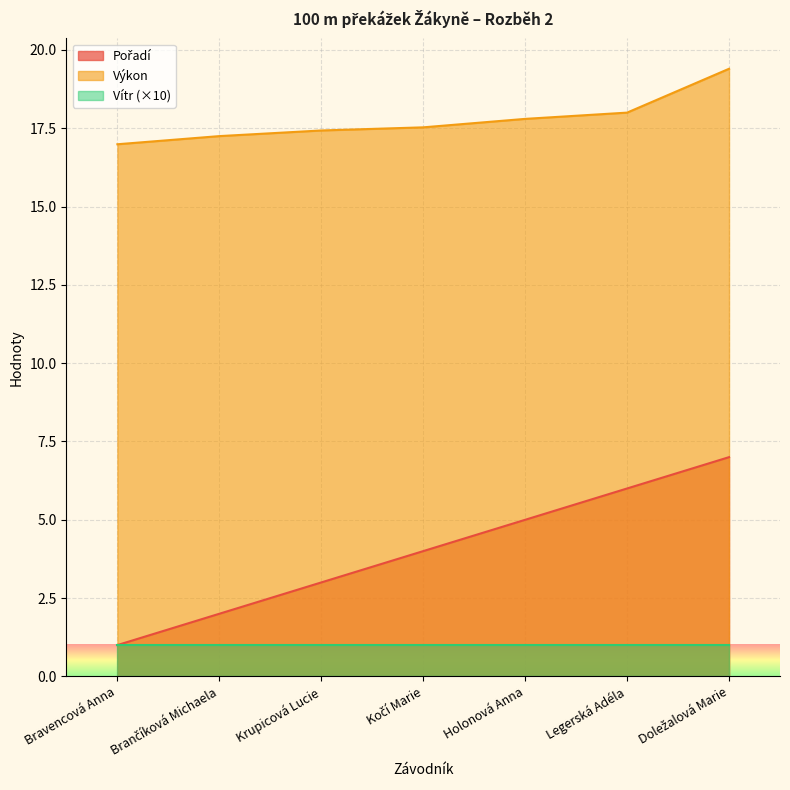

The Pořadí series shows 2.0 at Brančíková Michaela. True or false?

True